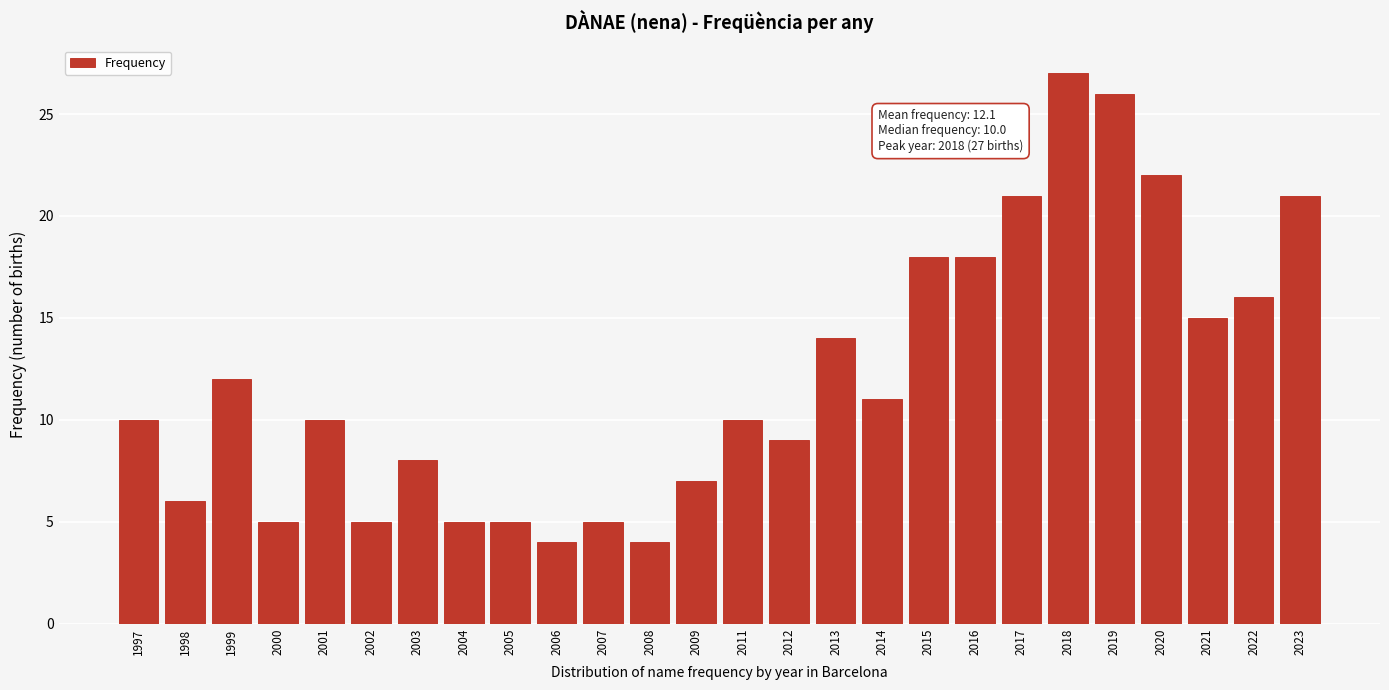

Reading right to left, list all the values displayed in this chart.

2023=21	2022=16	2021=15	2020=22	2019=26	2018=27	2017=21	2016=18	2015=18	2014=11	2013=14	2012=9	2011=10	2009=7	2008=4	2007=5	2006=4	2005=5	2004=5	2003=8	2002=5	2001=10	2000=5	1999=12	1998=6	1997=10